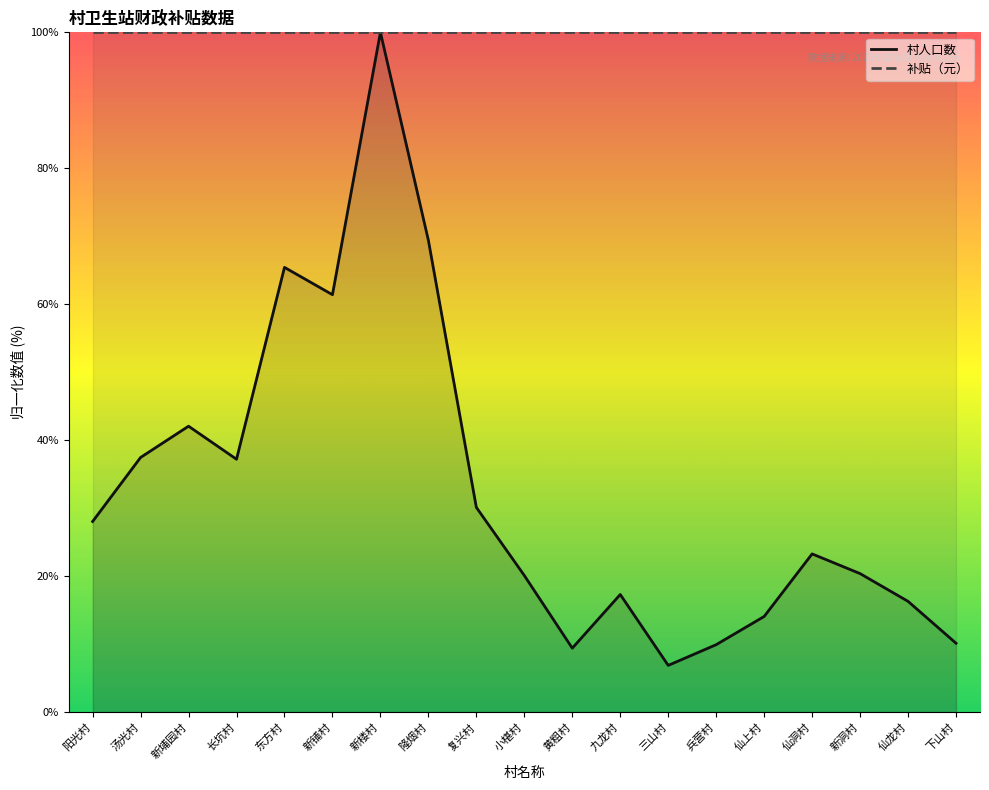

True or false: the data has more than 2 interior local peaks.

True